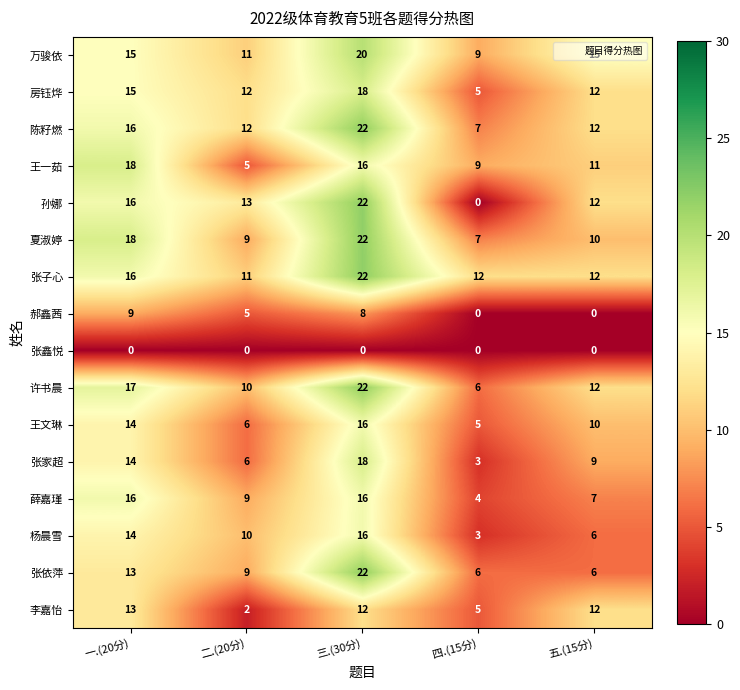

What is the difference between the maximum and minimum values in the 郝鑫茜 series?

9